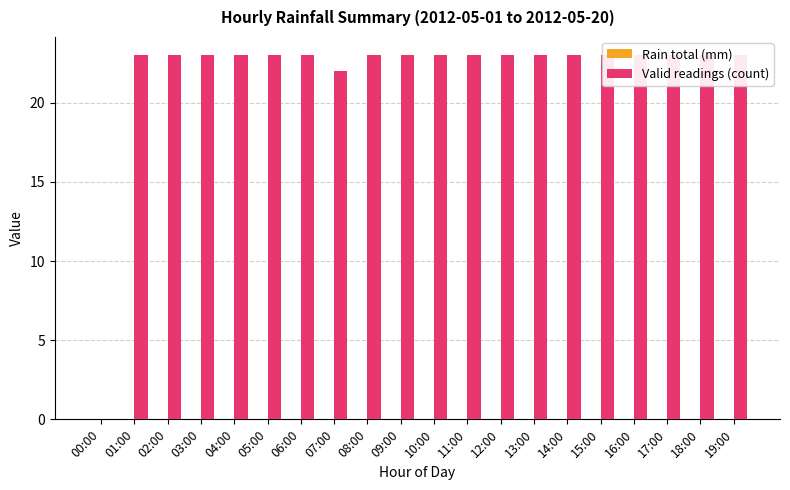

What is the value of the Valid readings (count) bar at the 5th from the left?

23